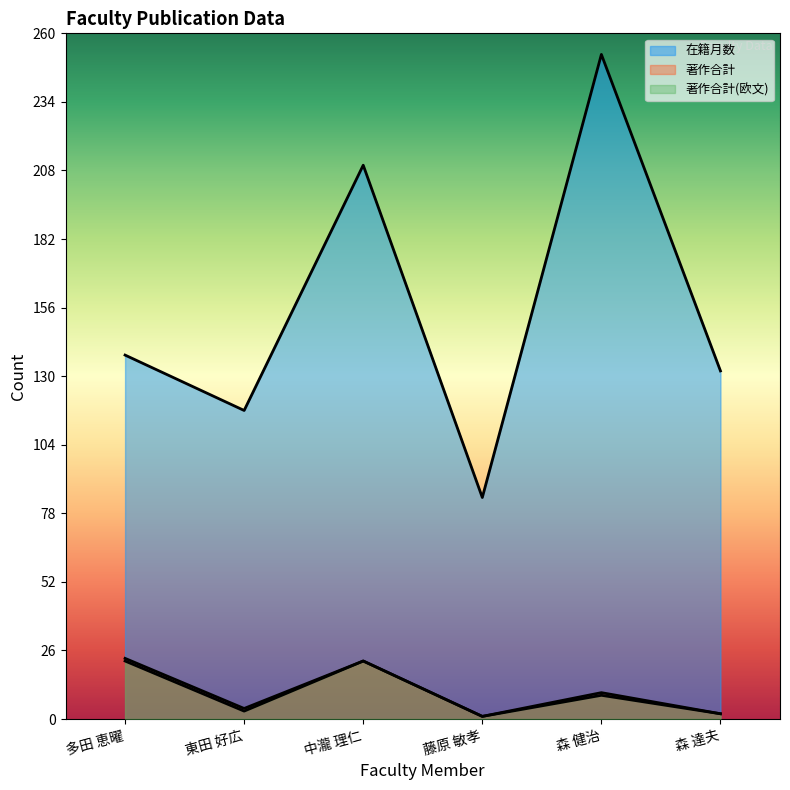

Between 森 達夫 and 中瀧 理仁, which is larger?

中瀧 理仁